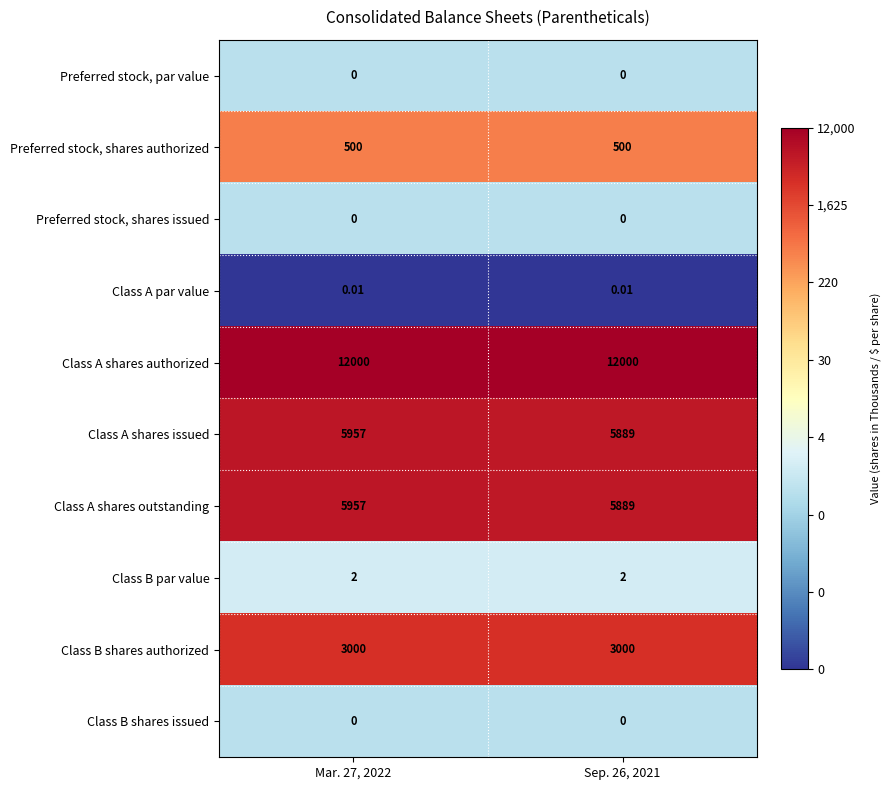

Is the value of Class B par value at Sep. 26, 2021 greater than the value of Class B shares issued at Mar. 27, 2022?

Yes